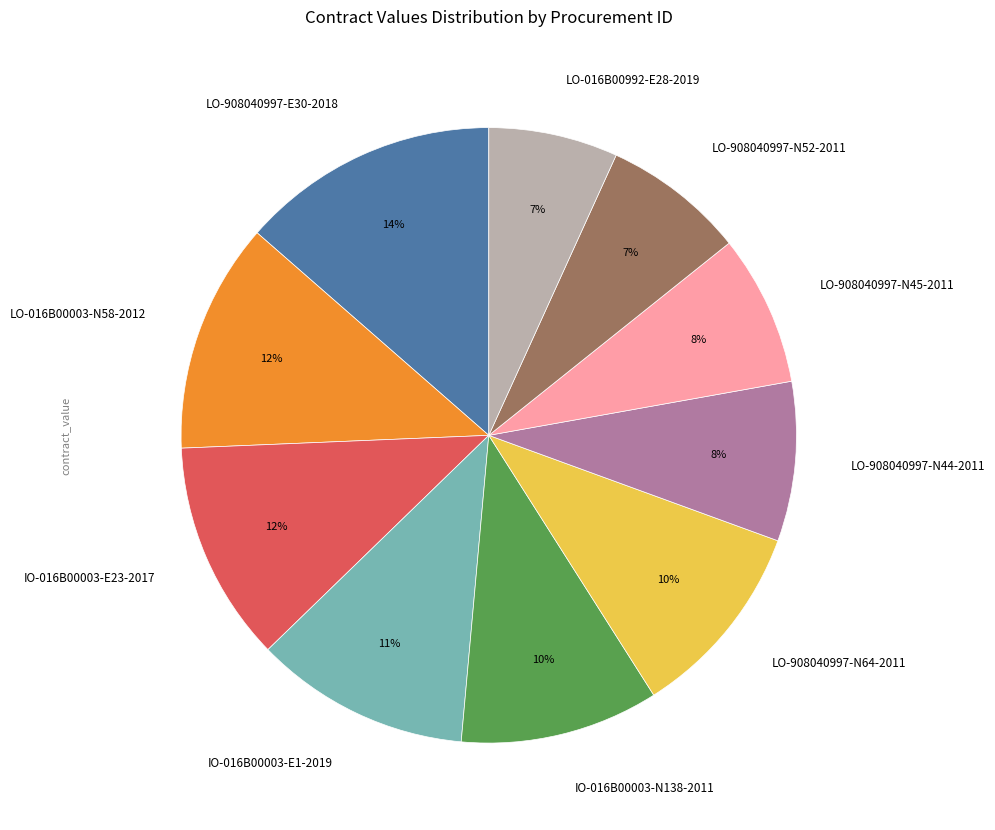

What is the largest slice in the pie chart?

LO-908040997-E30-2018